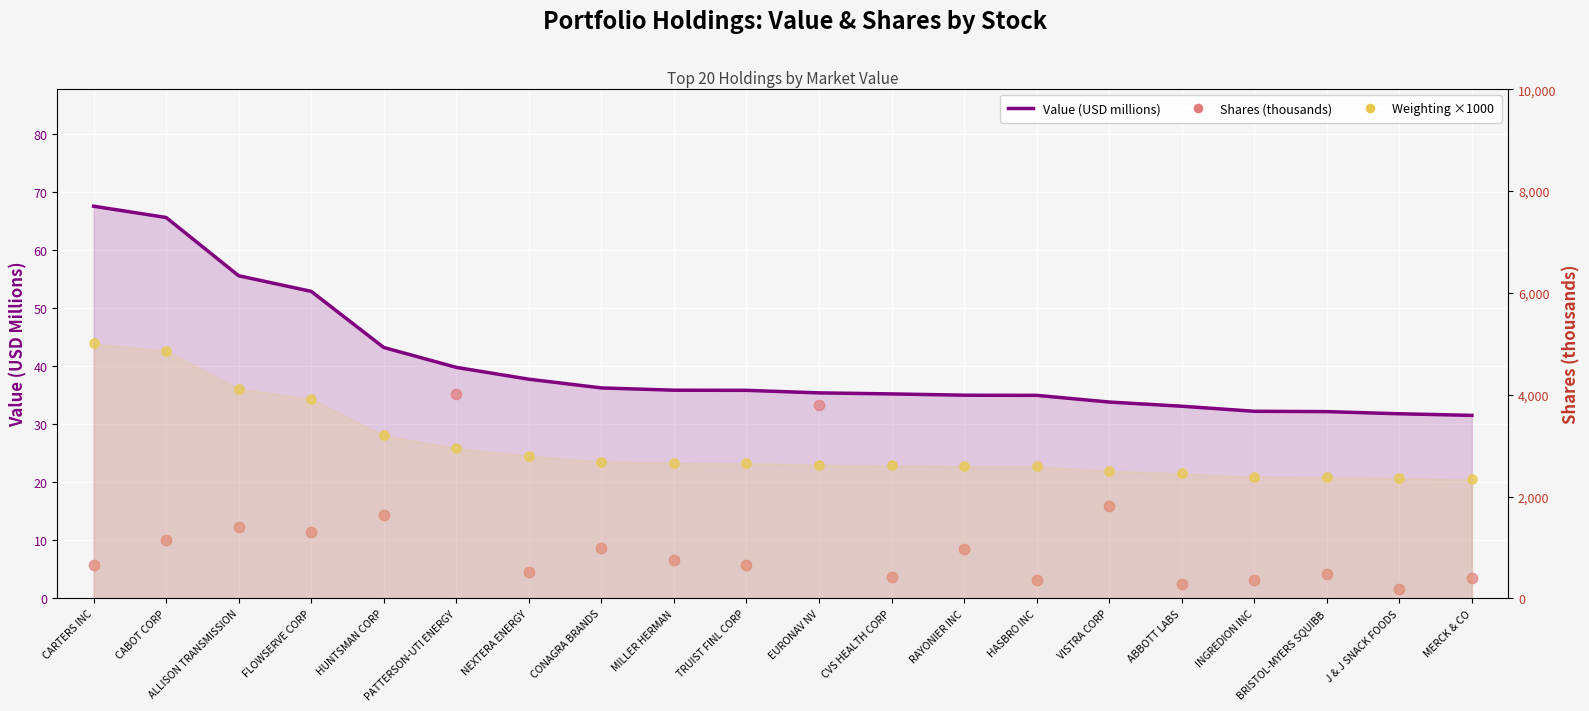

What is the total value across all series at EURONAV NV?

4731.8